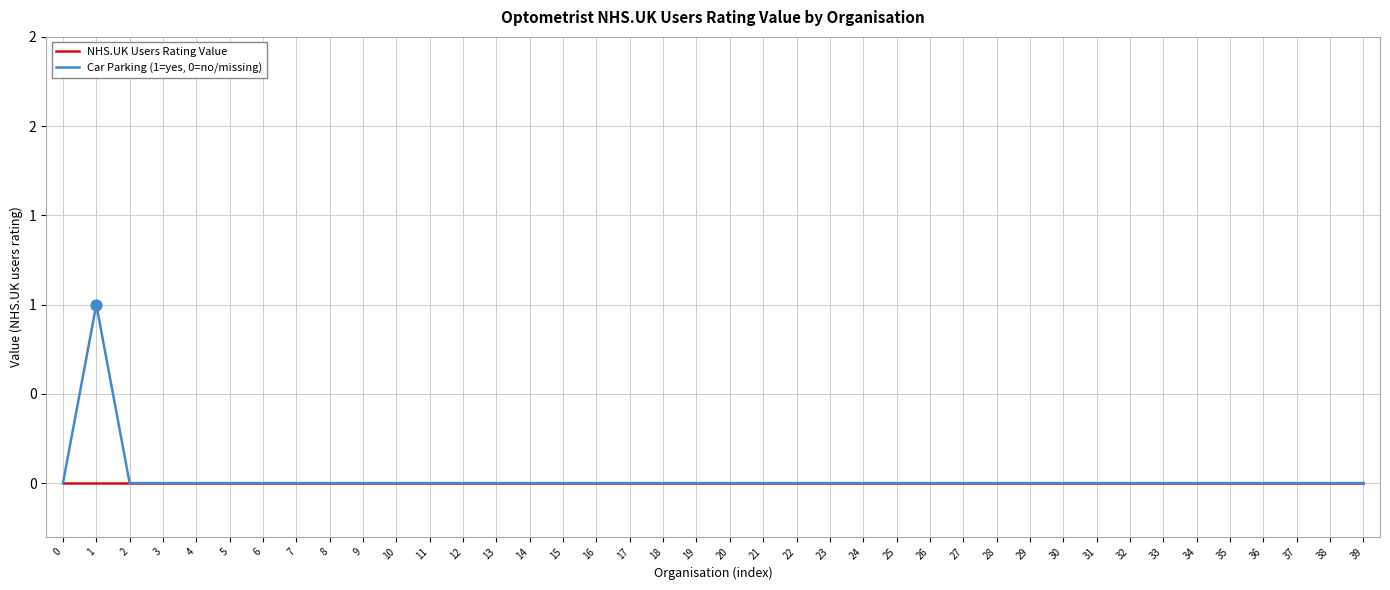

Which series has the largest total across all categories?

Car Parking (1=yes, 0=no/missing)